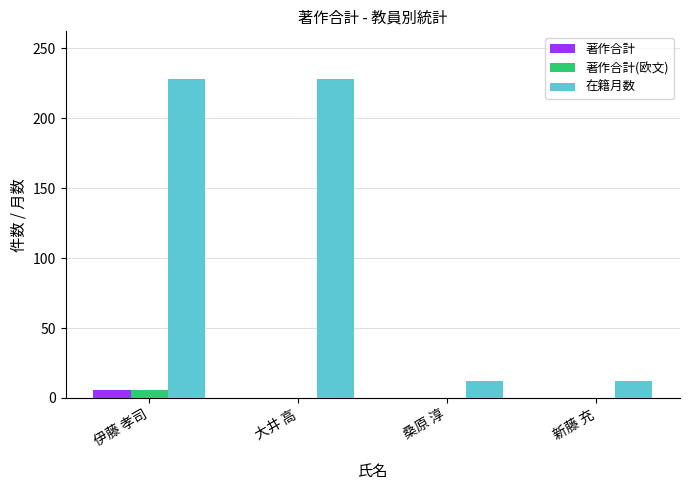

Which series has the widest spread of values?

在籍月数